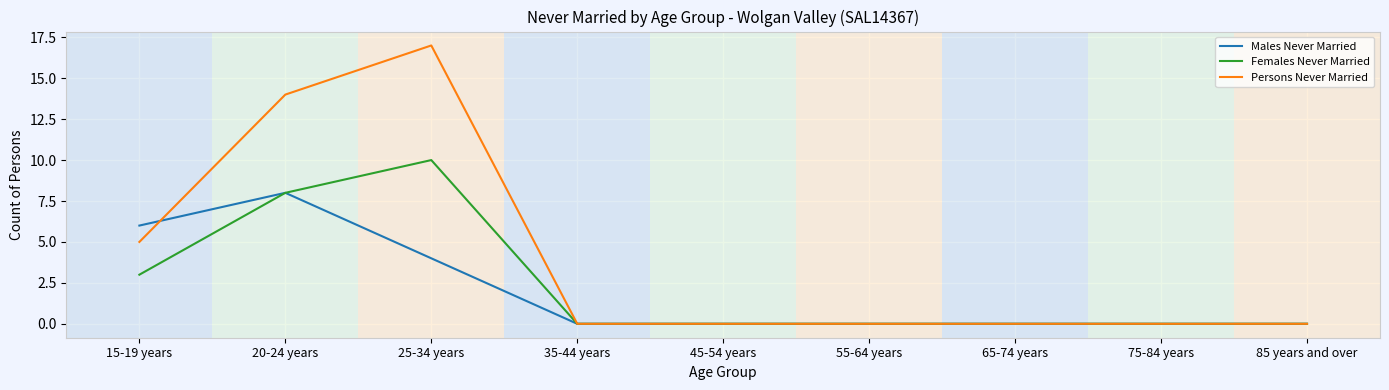

Reading right to left, list all the values displayed in this chart.

Males Never Married: 85 years and over=0	75-84 years=0	65-74 years=0	55-64 years=0	45-54 years=0	35-44 years=0	25-34 years=4	20-24 years=8	15-19 years=6
Females Never Married: 85 years and over=0	75-84 years=0	65-74 years=0	55-64 years=0	45-54 years=0	35-44 years=0	25-34 years=10	20-24 years=8	15-19 years=3
Persons Never Married: 85 years and over=0	75-84 years=0	65-74 years=0	55-64 years=0	45-54 years=0	35-44 years=0	25-34 years=17	20-24 years=14	15-19 years=5